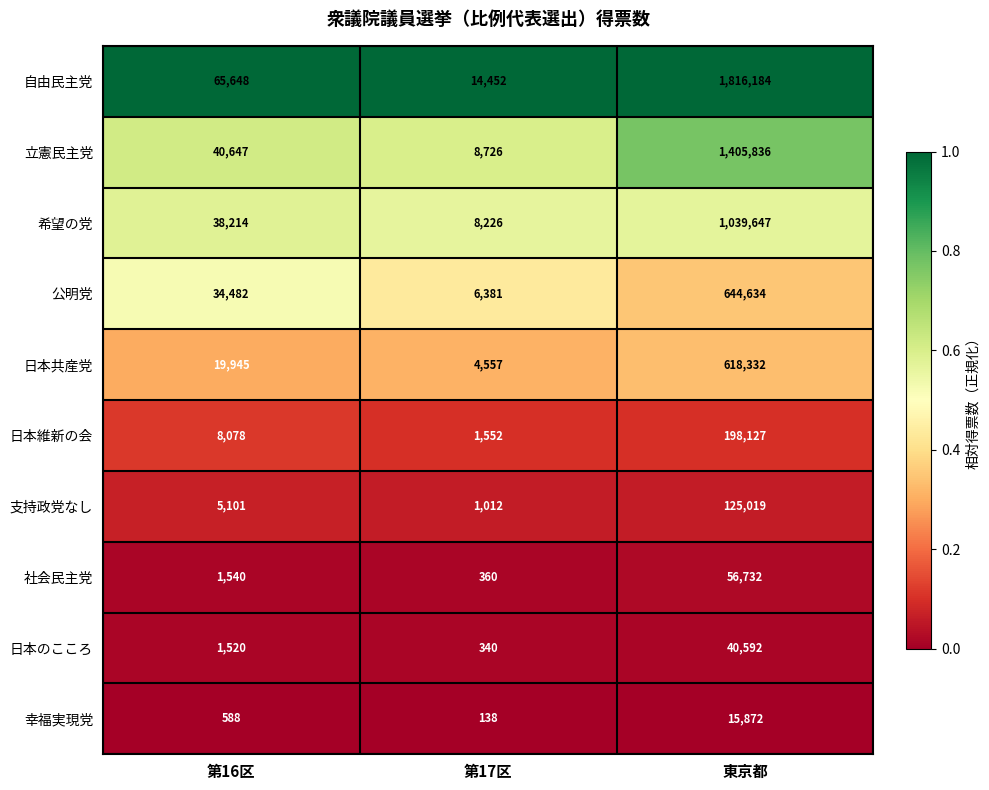

Reading right to left, extract all data points from this chart.

自由民主党: 1816184	14452	65648
立憲民主党: 1405836	8726	40647
希望の党: 1039647	8226	38214
公明党: 644634	6381	34482
日本共産党: 618332	4557	19945
日本維新の会: 198127	1552	8078
支持政党なし: 125019	1012	5101
社会民主党: 56732	360	1540
日本のこころ: 40592	340	1520
幸福実現党: 15872	138	588